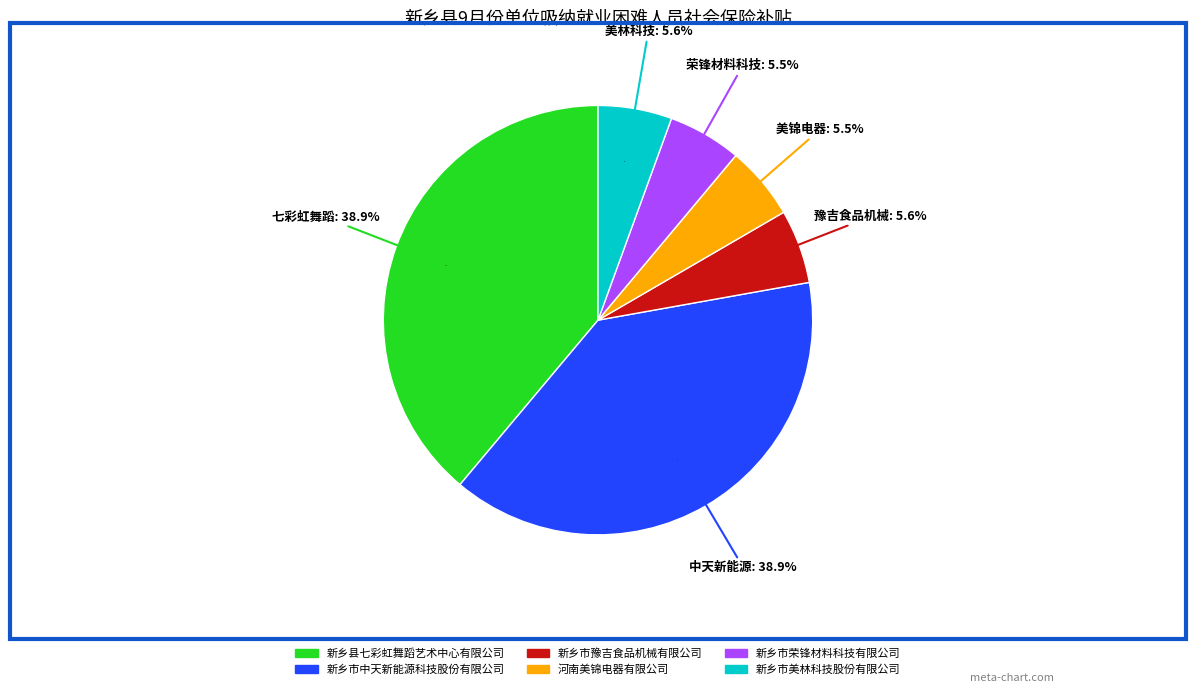

Does 新乡市荣锋材料科技有限公司 account for over 50% of the chart?

No